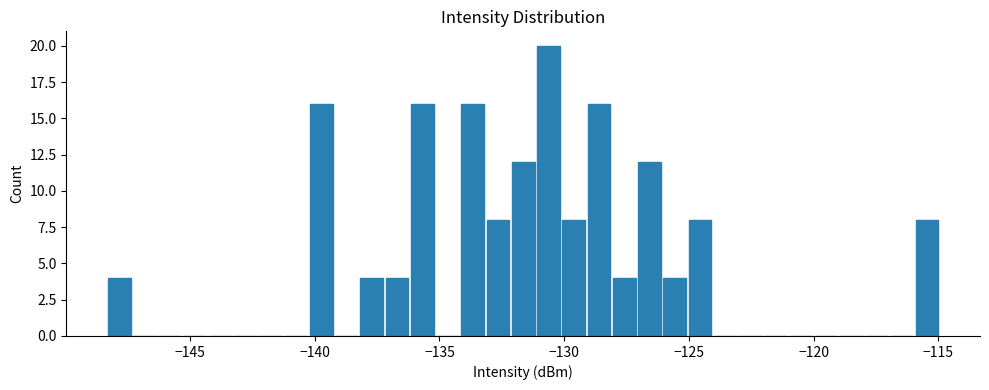

Around what value on the x-axis is the tallest bar? Give the approximate position of its centre, as read against the axis.

-130.5